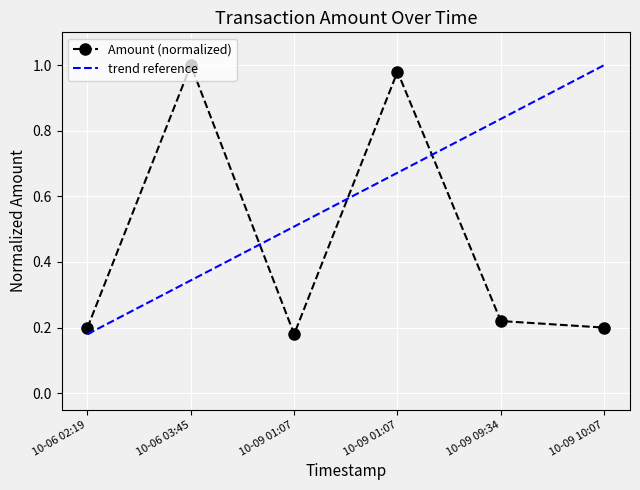

Which has a higher value, 10-09 10:07 or 10-09 09:34?

10-09 09:34